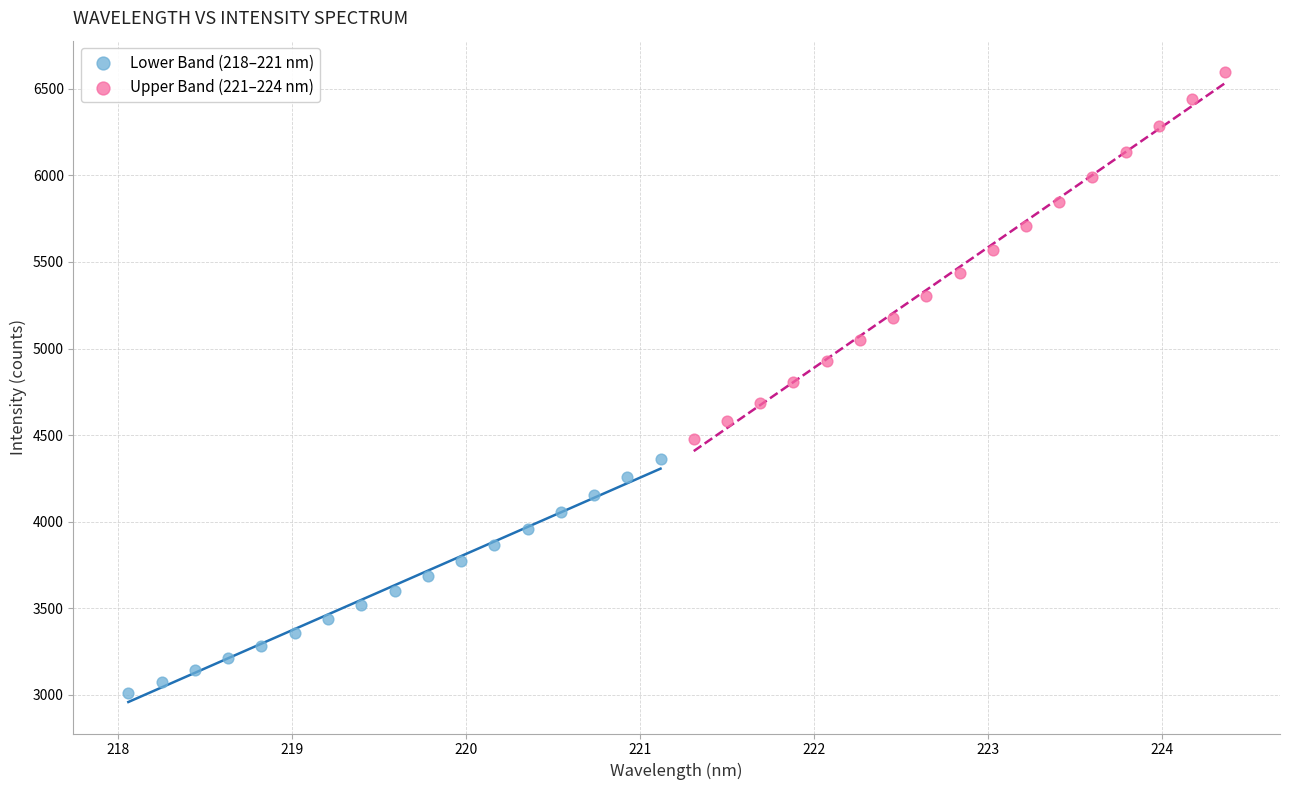

What are all the series names shown in the legend?

Lower Band (218–221 nm), Upper Band (221–224 nm)